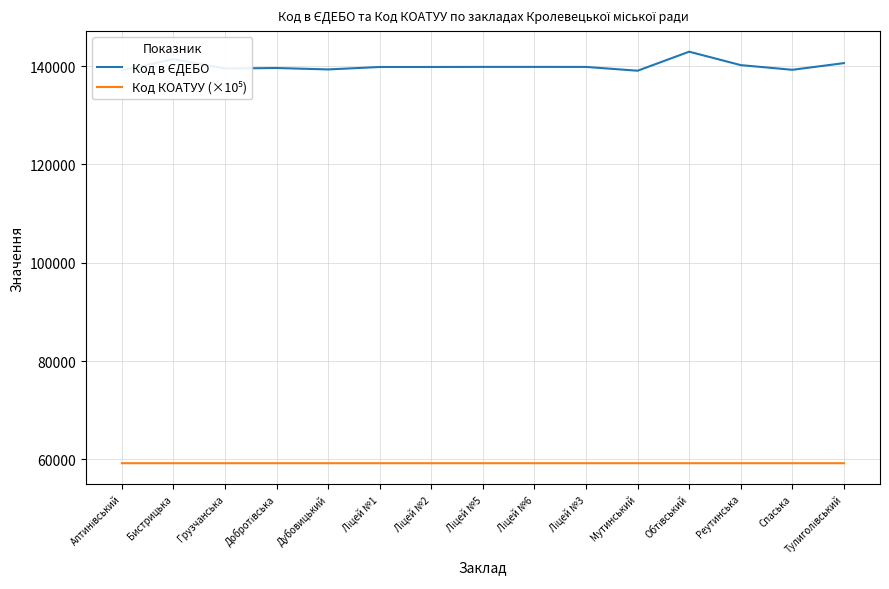

What is the minimum value shown in the chart?

59226.1